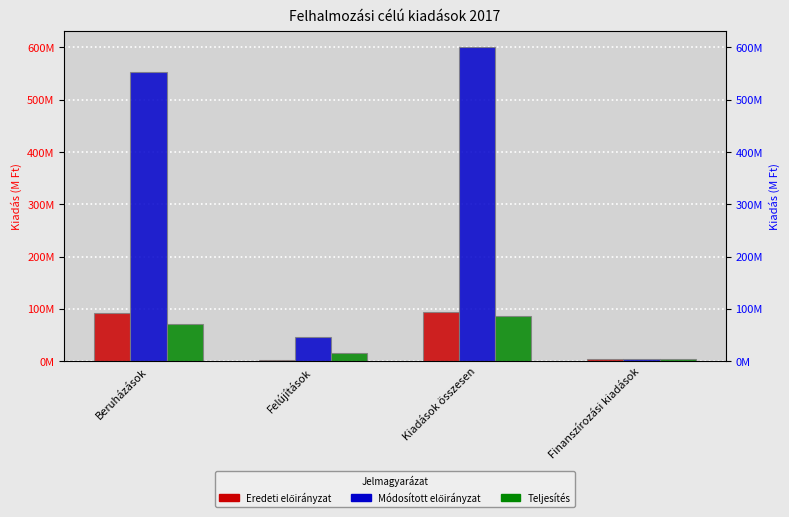

At which label does 2017. évi eredeti előirányzat (Kiadások) first exceed 92597341?

Kiadások összesen